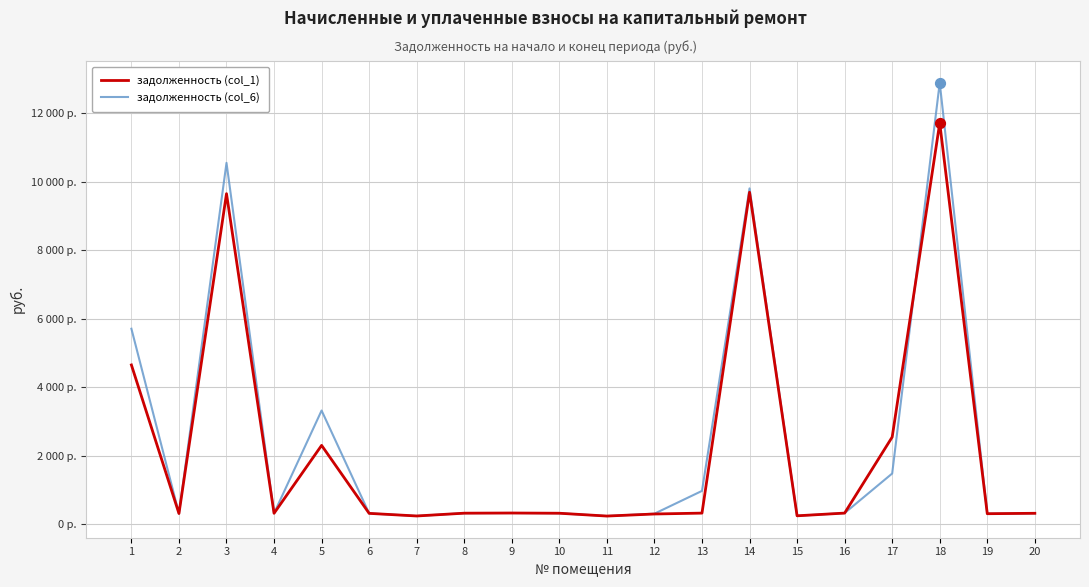

What are all the series names shown in the legend?

задолженность (col_1), задолженность (col_6)